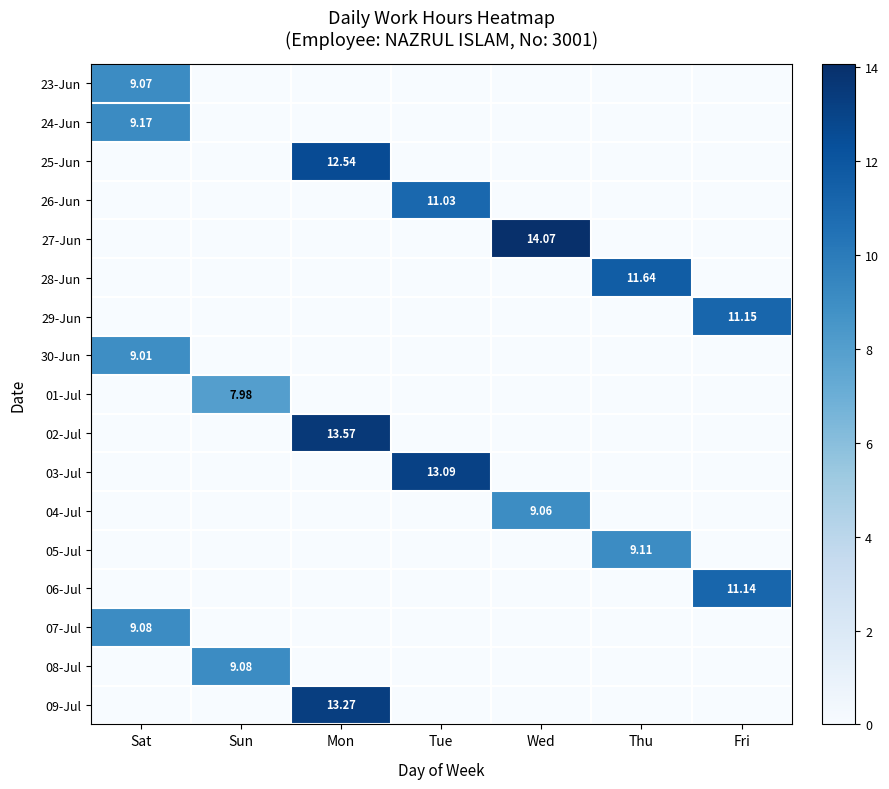

Is the value of 03-Jul at Sun greater than the value of 01-Jul at Sat?

No